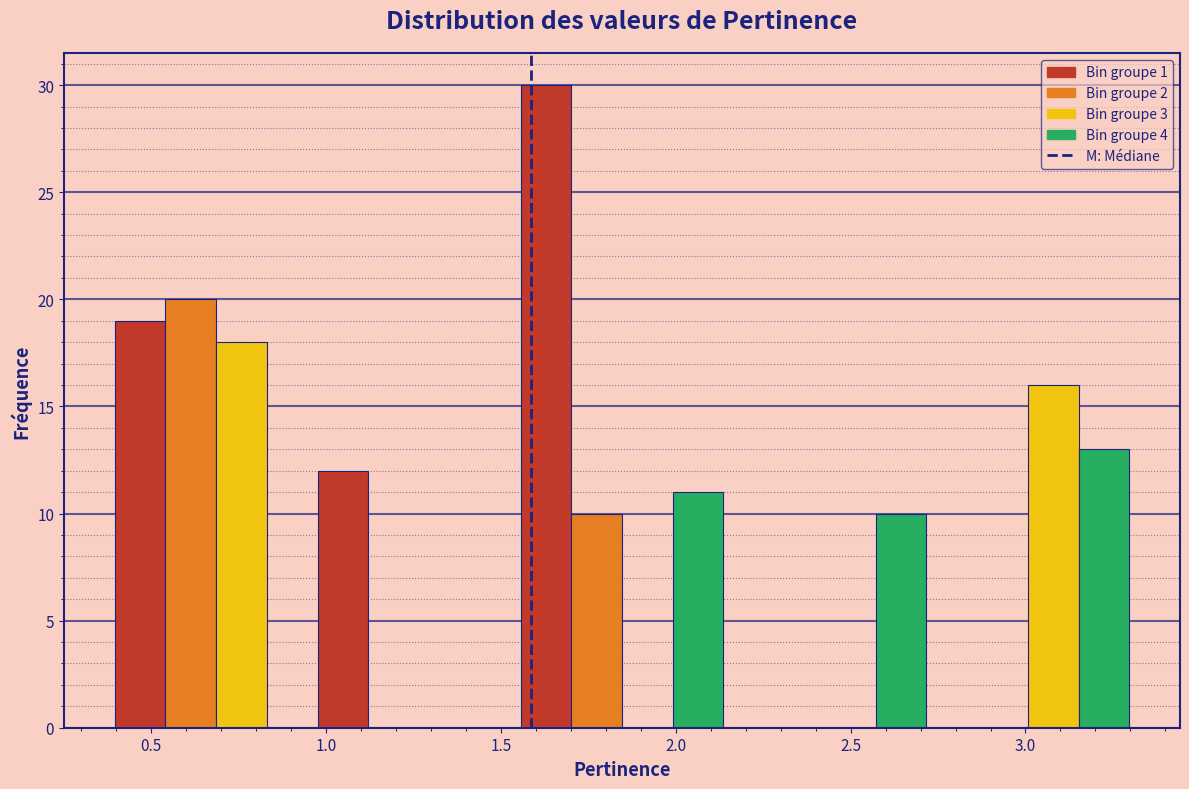

Around what value on the x-axis is the tallest bar? Give the approximate position of its centre, as read against the axis.

1.65